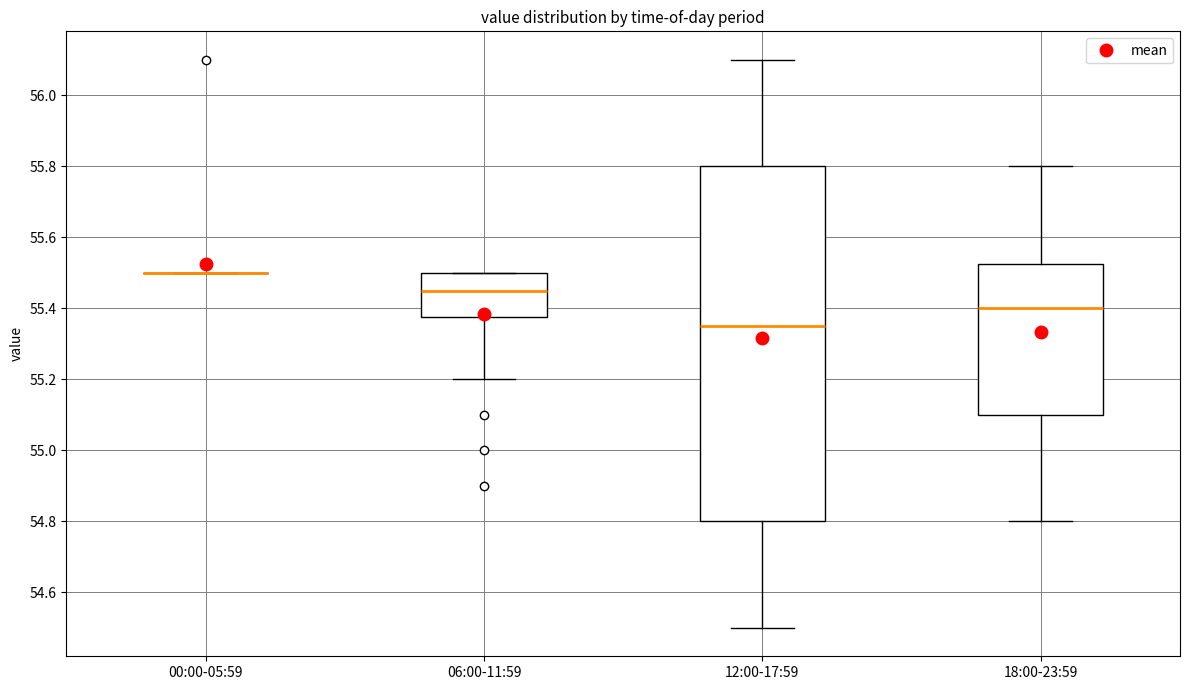

Reading left to right, transcribe this box plot: for each box, give where its median line is, the range the box spans, and where its two whiskers end, as read against the y-axis. The values are not printed on the chart, so give them approximately, as read against the axis.

00:00-05:59: box collapsed to a line at 55.50, whiskers 55.50 to 55.50
06:00-11:59: median 55.46, box 55.38 to 55.50, whiskers 55.20 to 55.50
12:00-17:59: median 55.36, box 54.80 to 55.80, whiskers 54.50 to 56.10
18:00-23:59: median 55.40, box 55.10 to 55.52, whiskers 54.80 to 55.80